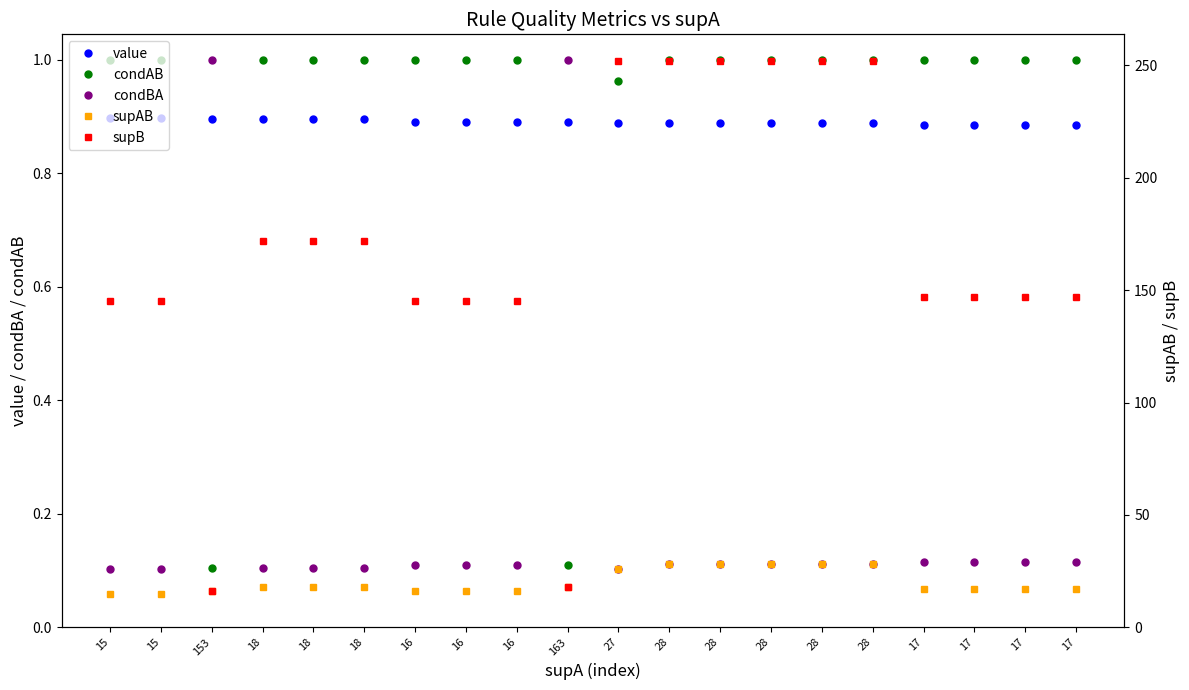

What value does the value series have at 18?

0.9